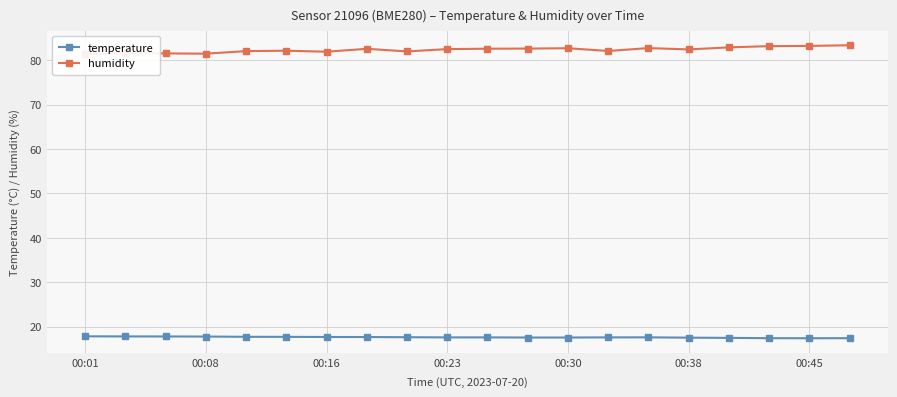

Rank the series by their maximum value, from lowest to highest.

temperature, humidity